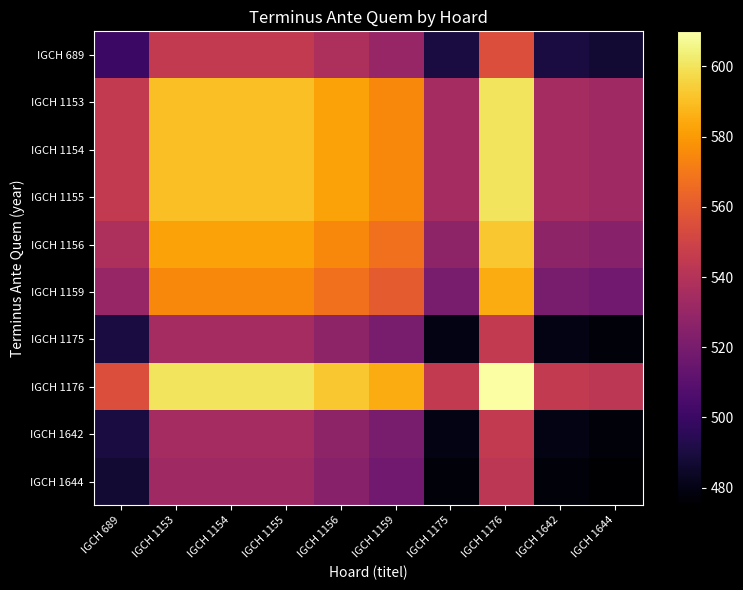

Which has a higher value, IGCH 1153 or IGCH 1154?

IGCH 1153